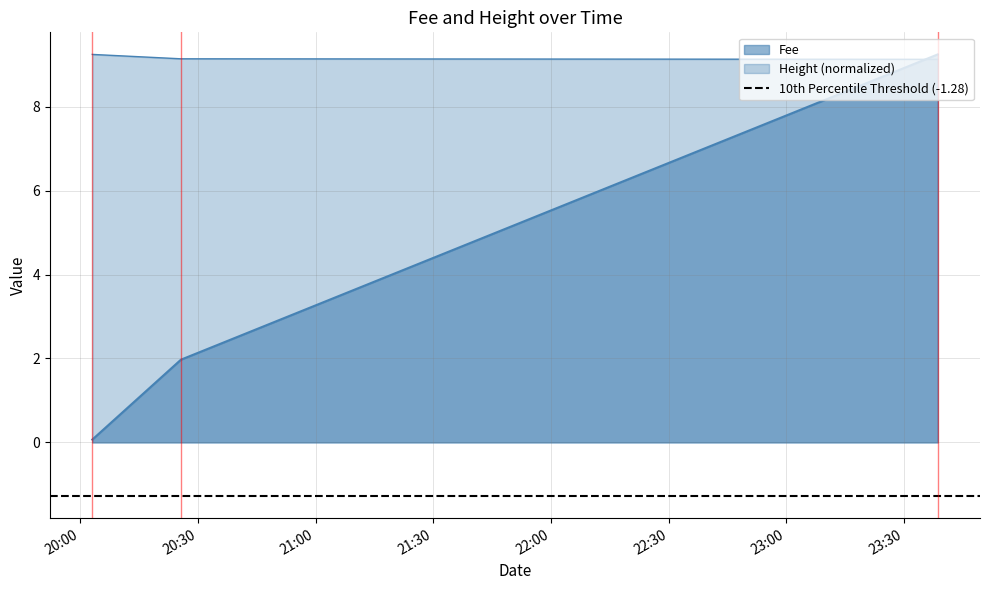

At which category is the sum across all series the highest?

2019-01-22 23:38:38